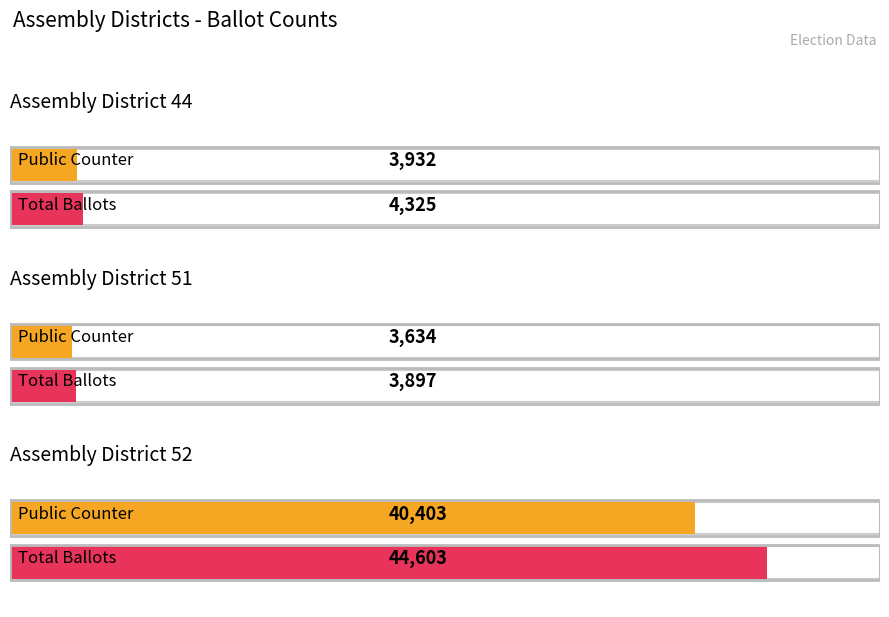

Count the number of data series in this chart.

2